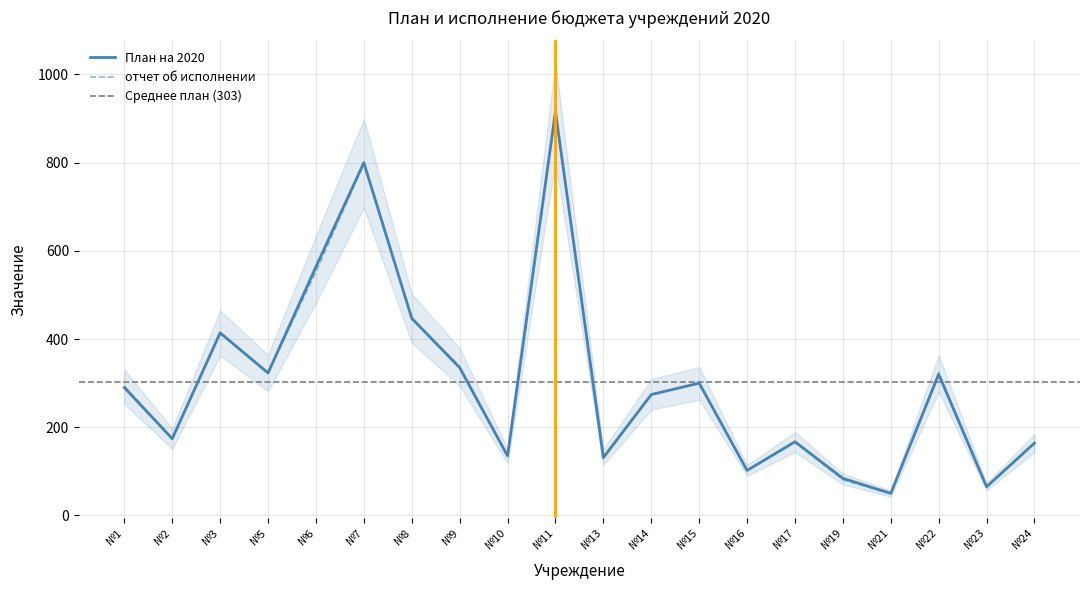

Reading left to right, what are all the values shown in this chart?

План на 2020: №1=290	№2=174	№3=414	№5=323	№6=564	№7=800	№8=447	№9=335	№10=135	№11=916	№13=131	№14=274	№15=300	№16=102	№17=167	№19=84	№21=50	№22=320	№23=65	№24=164
отчет об исполнении: №1=293	№2=174	№3=413	№5=323	№6=553	№7=797	№8=447	№9=338	№10=135	№11=914	№13=134	№14=275	№15=299	№16=102	№17=166	№19=81	№21=49	№22=324	№23=65	№24=164